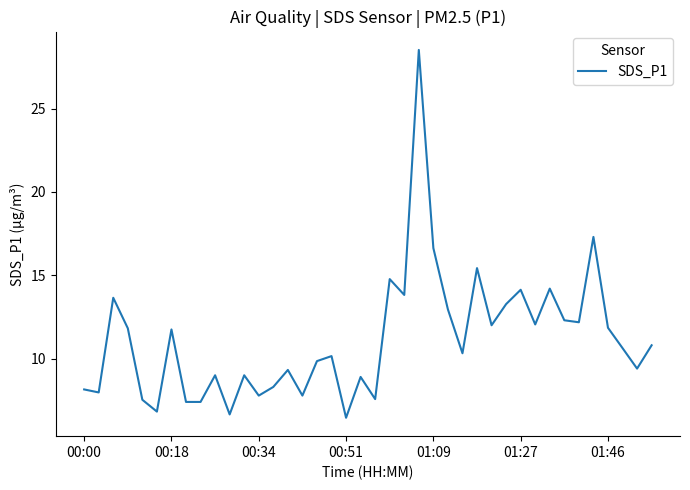

What is the smallest value displayed?

6.5